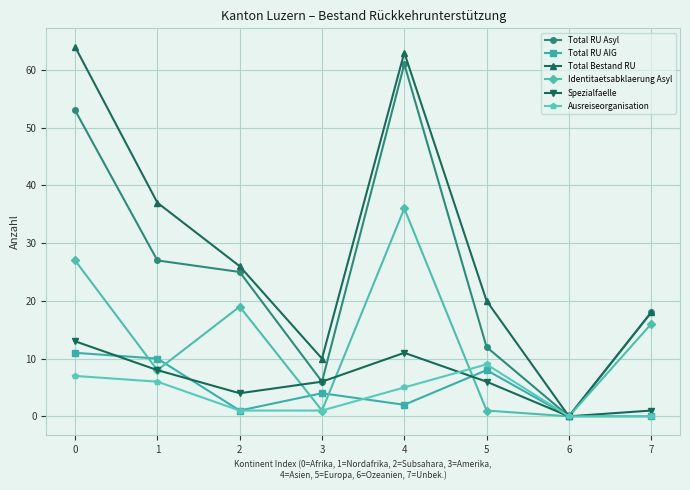

The value of Identitaetsabklaerung Asyl at 6 is 0. True or false?

True